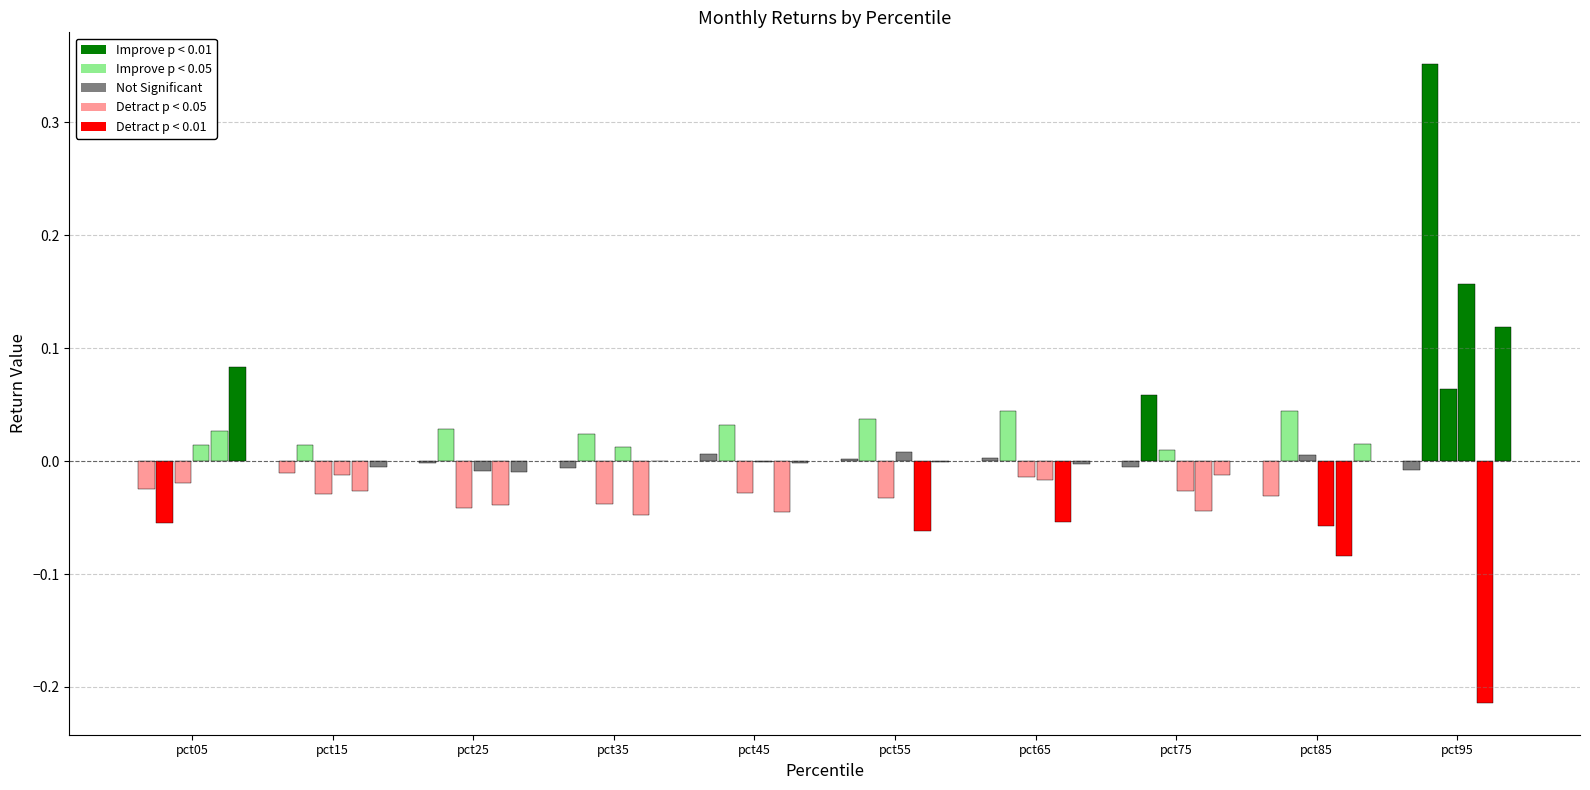

How many data points does each series have?

10